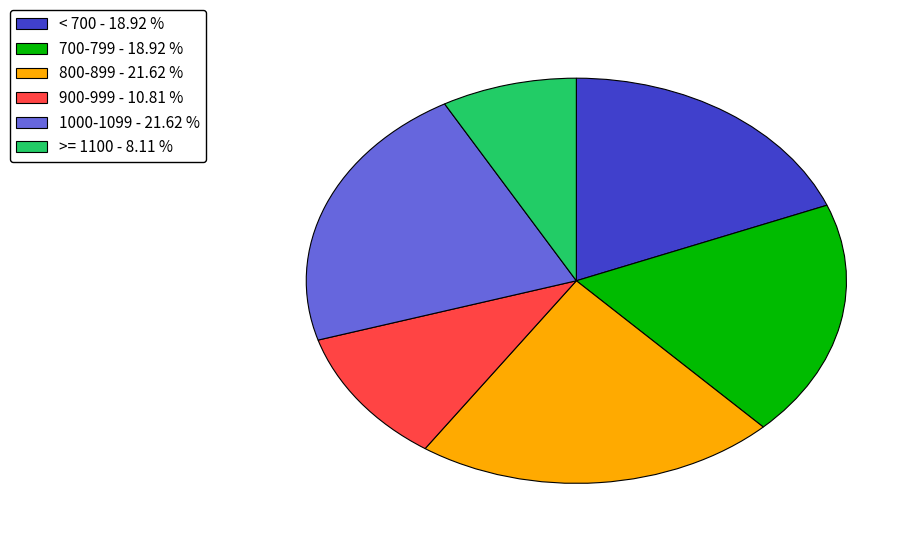

Between >= 1100 - 8.11 % and 800-899 - 21.62 %, which is larger?

800-899 - 21.62 %